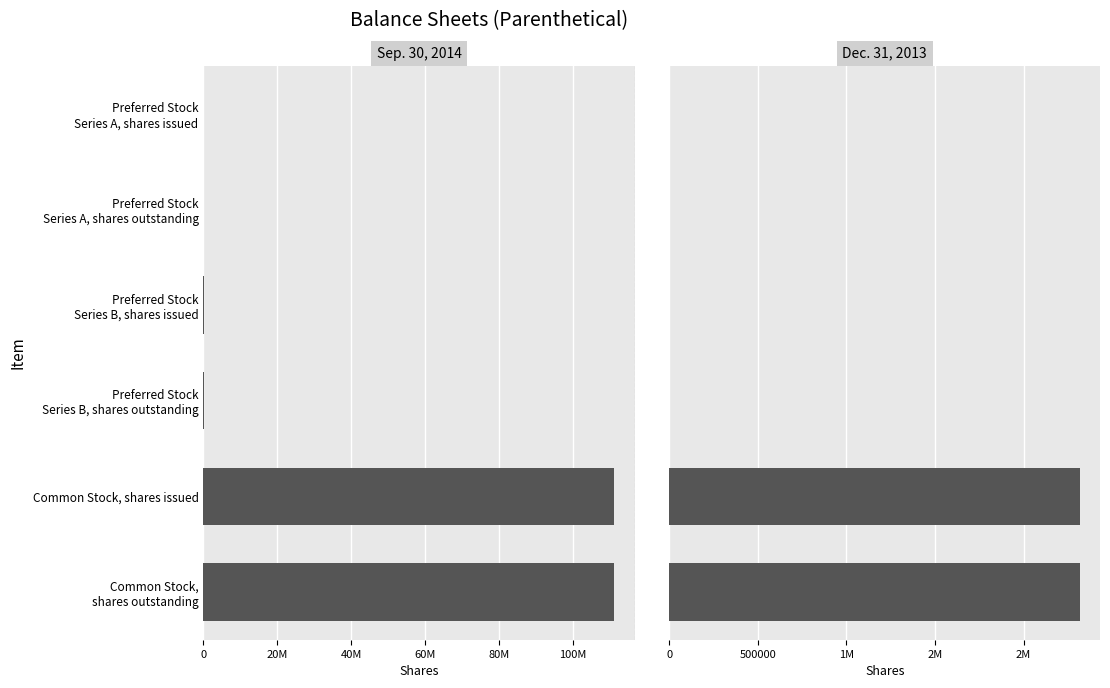

Which series has the largest total across all categories?

Sep. 30, 2014